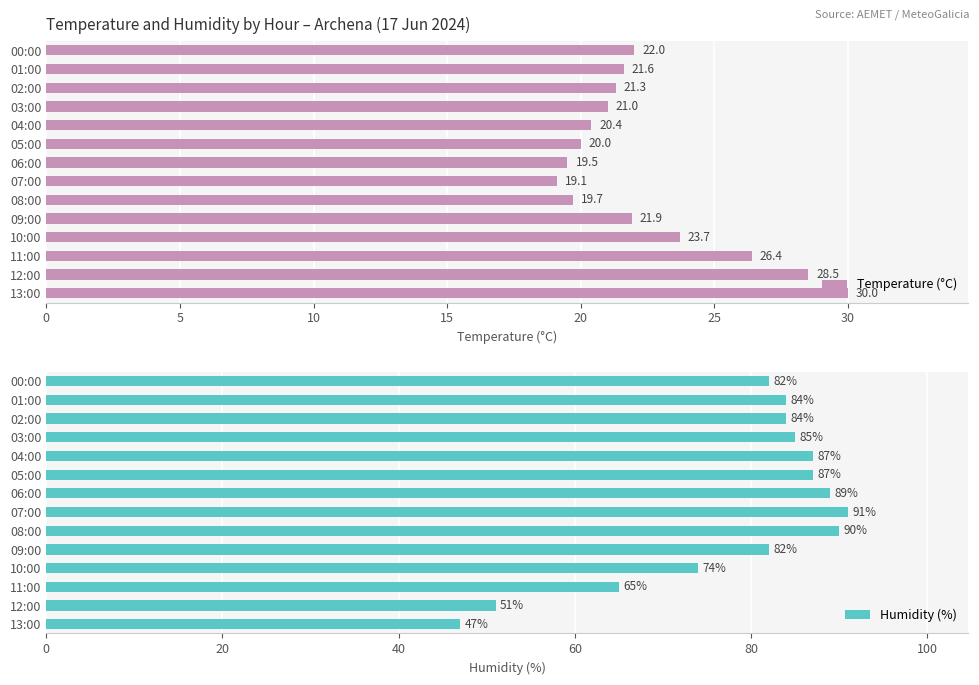

How many bars are there in total?

28